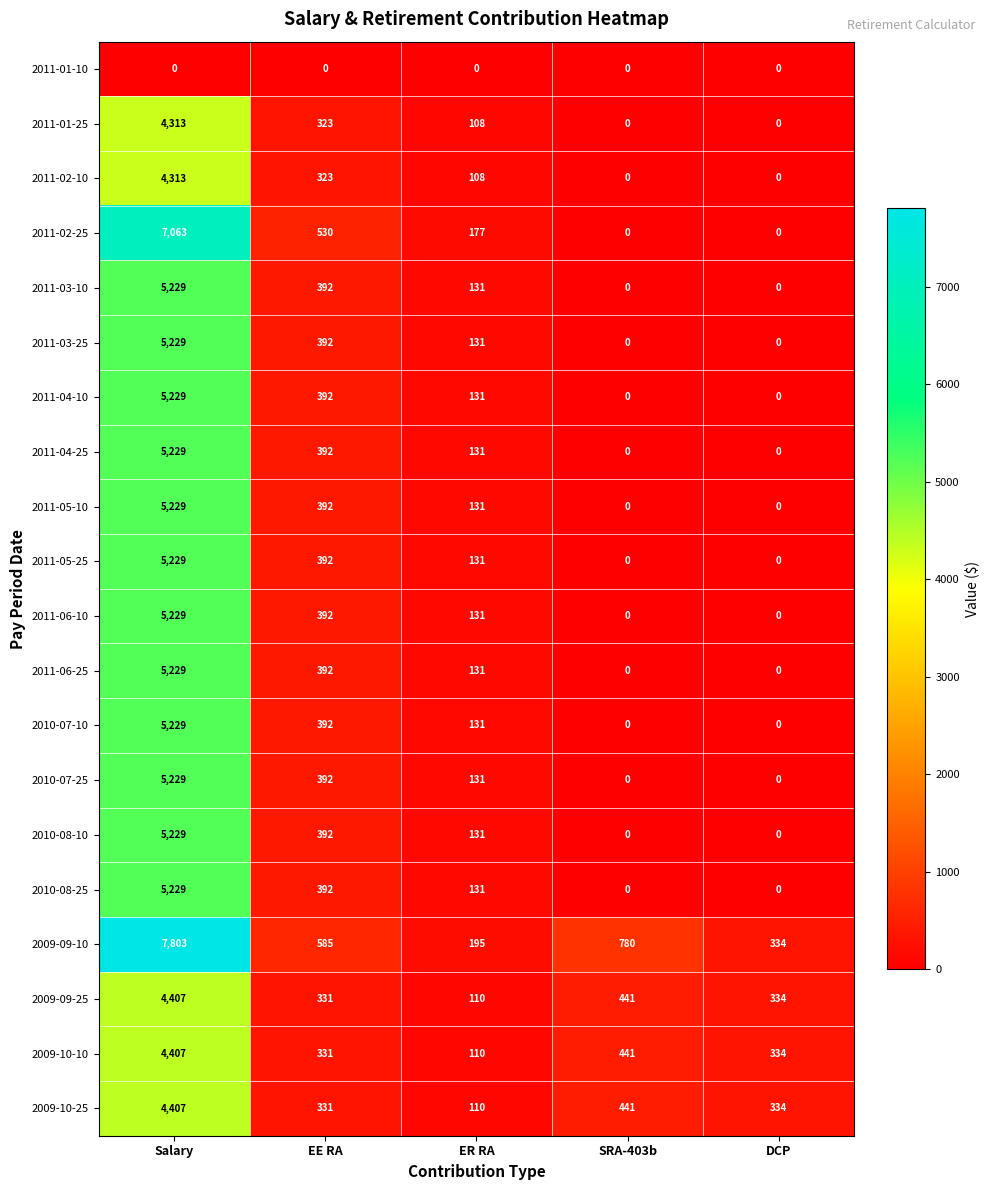

Is it true that 2011-06-25 equals 392 at EE RA?

True